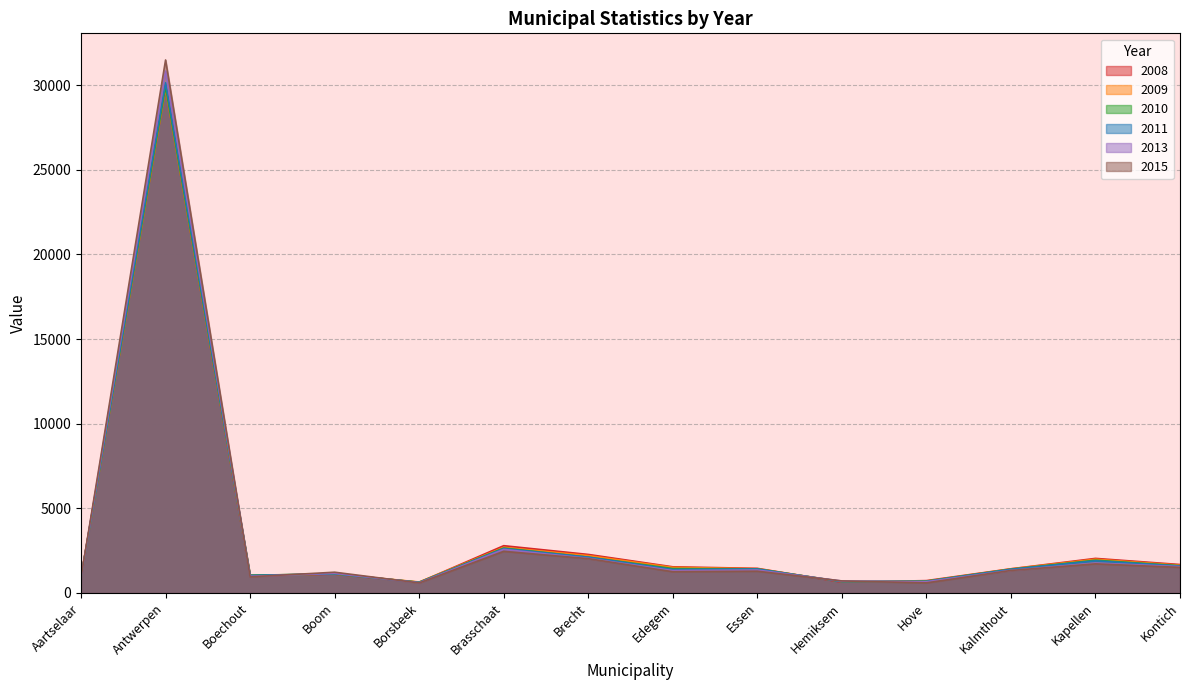

True or false: 2015 has more than 0 points higher than both neighbors.

True